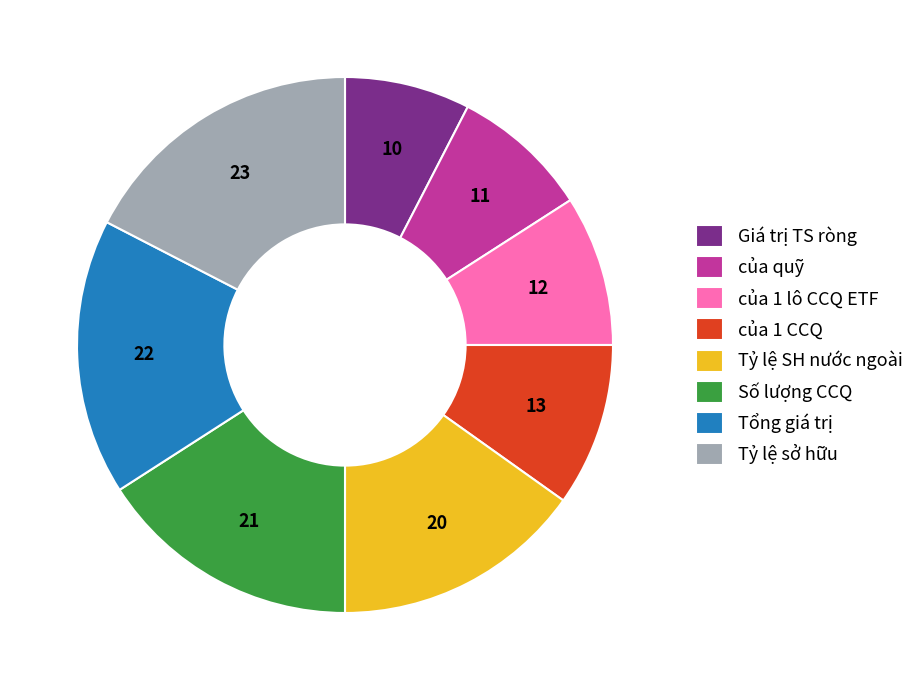

Which category has the smallest portion of the pie?

Giá trị TS ròng